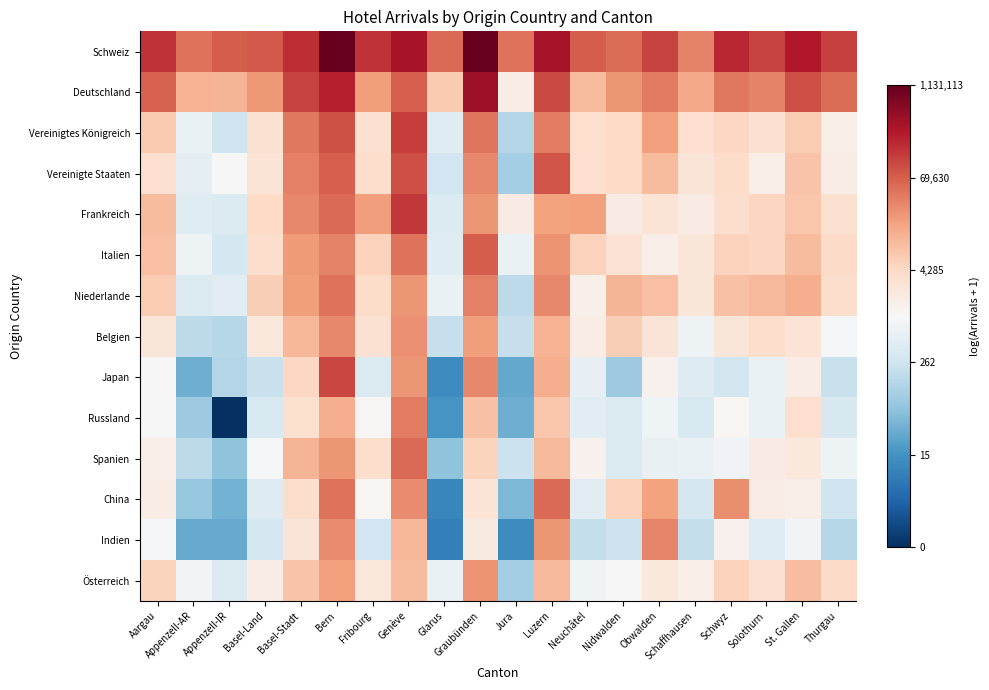

Which category has the highest value across all series?

Bern